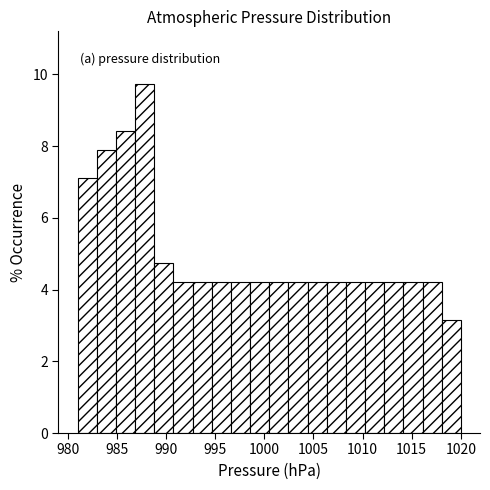

Around what value on the x-axis is the tallest bar? Give the approximate position of its centre, as read against the axis.

988.0